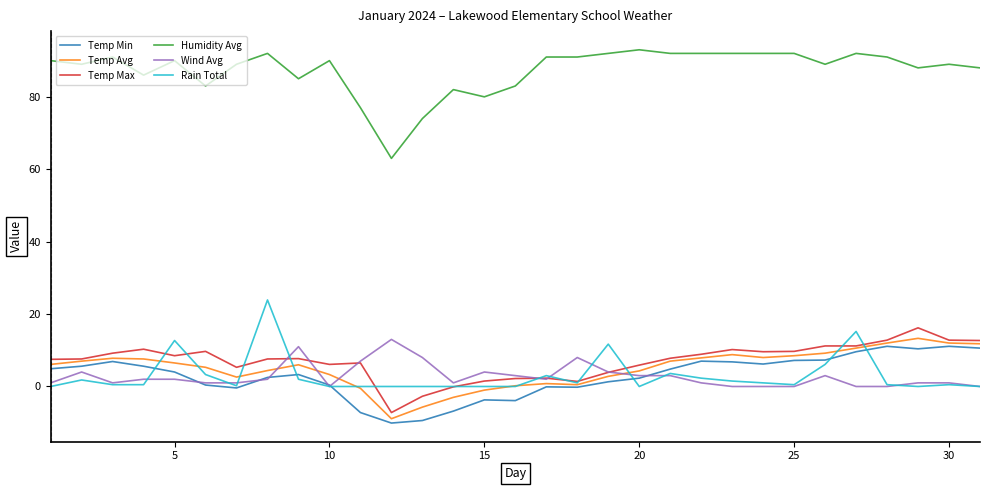

True or false: Wind Avg and Temp Min intersect in this chart.

True